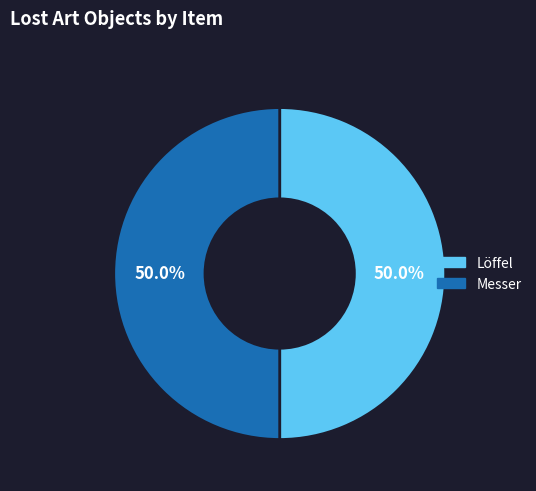

How many segments does this pie chart have?

2